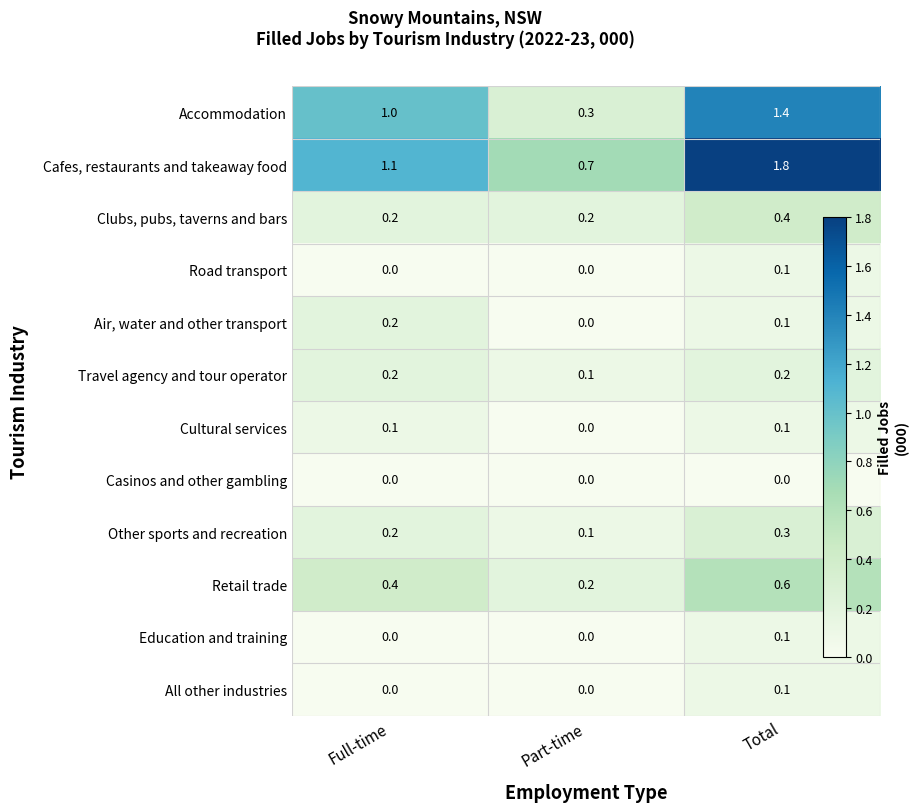

Count the Education and training values in the range 0 to 1.

3